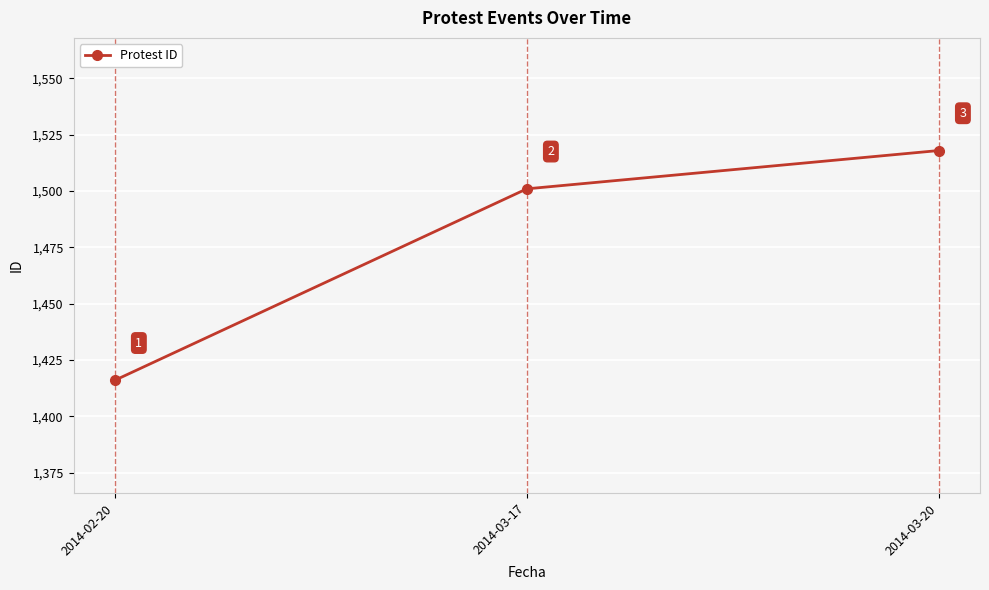

Where is the data nearest to the value 1467?

2014-03-17